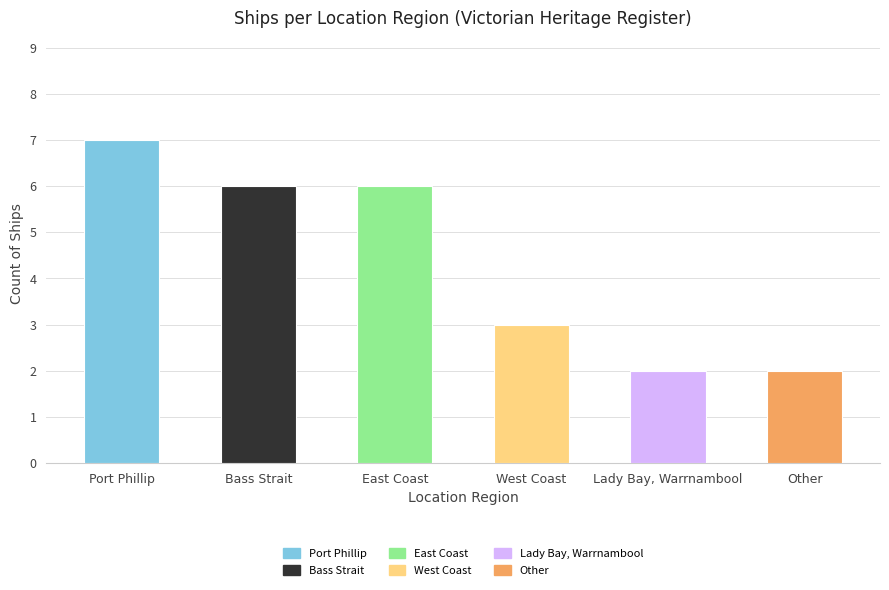

The value at Lady Bay, Warrnambool is 2. True or false?

True